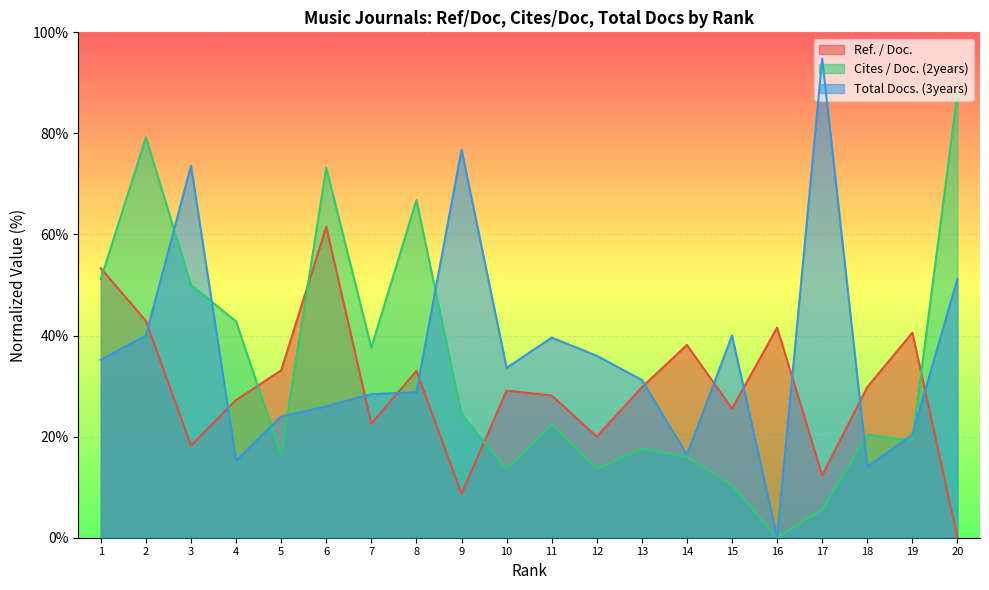

At which label does Total Docs. (3years) reach its peak?

17